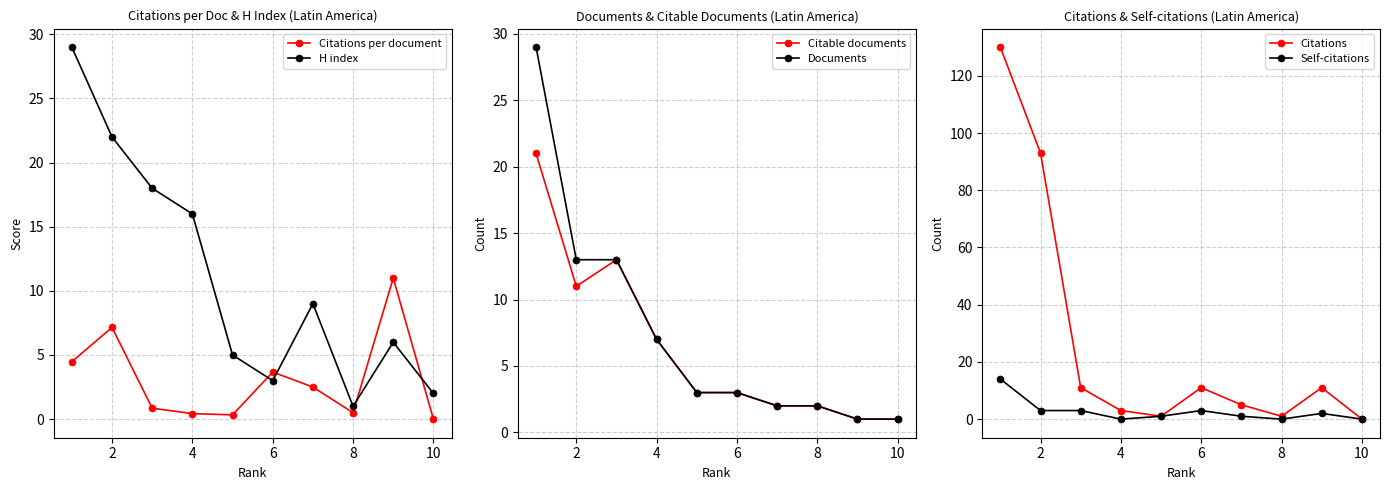

Where is Documents nearest to the value 15?

2